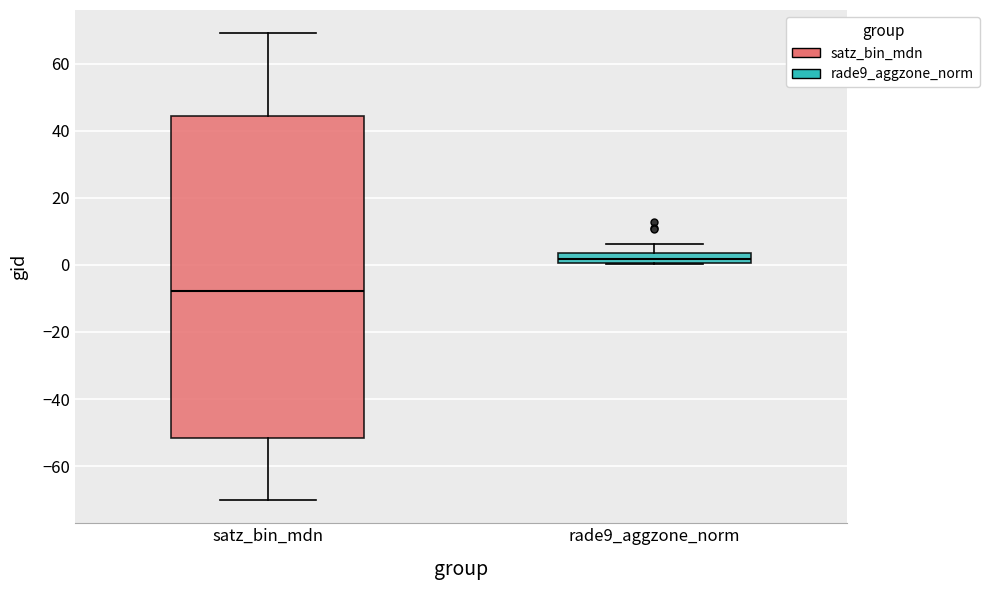

Which box's median line is the lowest?

satz_bin_mdn